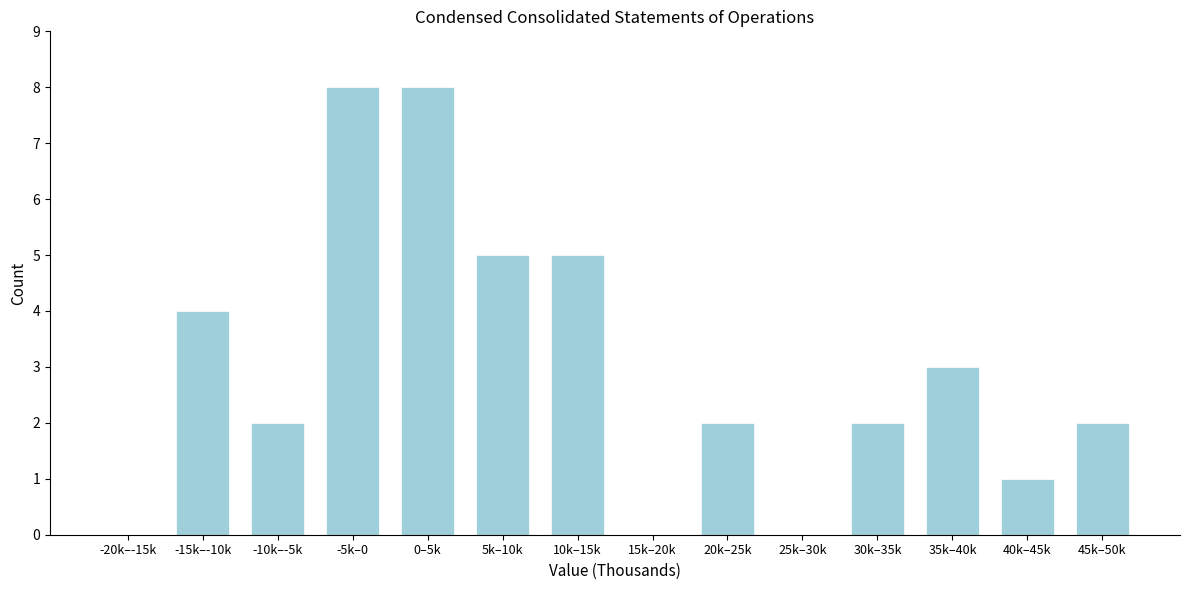

Reading left to right, what are all the values shown in this chart?

-20k–-15k=0	-15k–-10k=4	-10k–-5k=2	-5k–0=8	0–5k=8	5k–10k=5	10k–15k=5	15k–20k=0	20k–25k=2	25k–30k=0	30k–35k=2	35k–40k=3	40k–45k=1	45k–50k=2